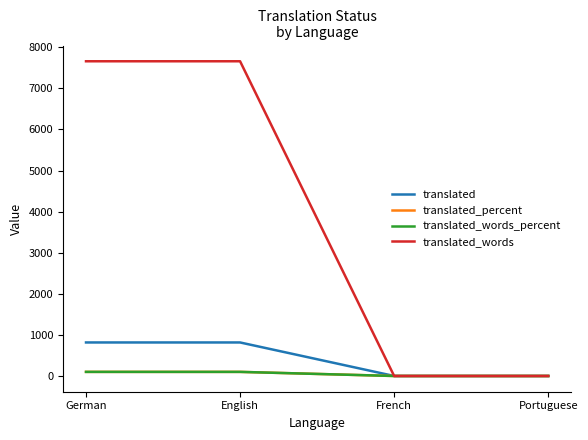

True or false: translated_words_percent and translated intersect in this chart.

False